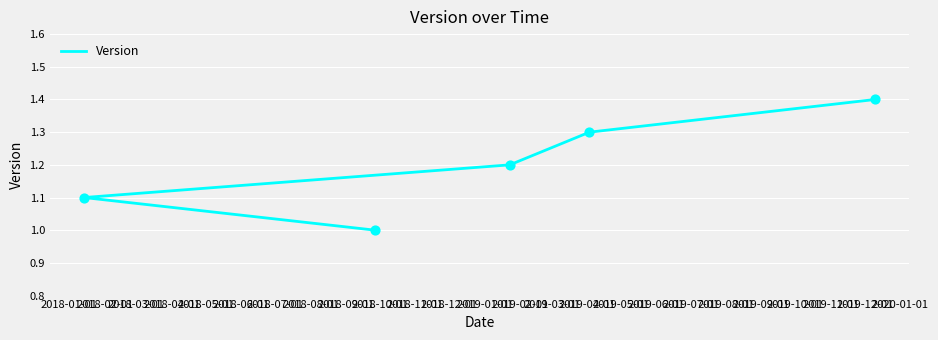

What is the ratio of the value at 2018-01-01 to the value at 2018-05-01?

0.7